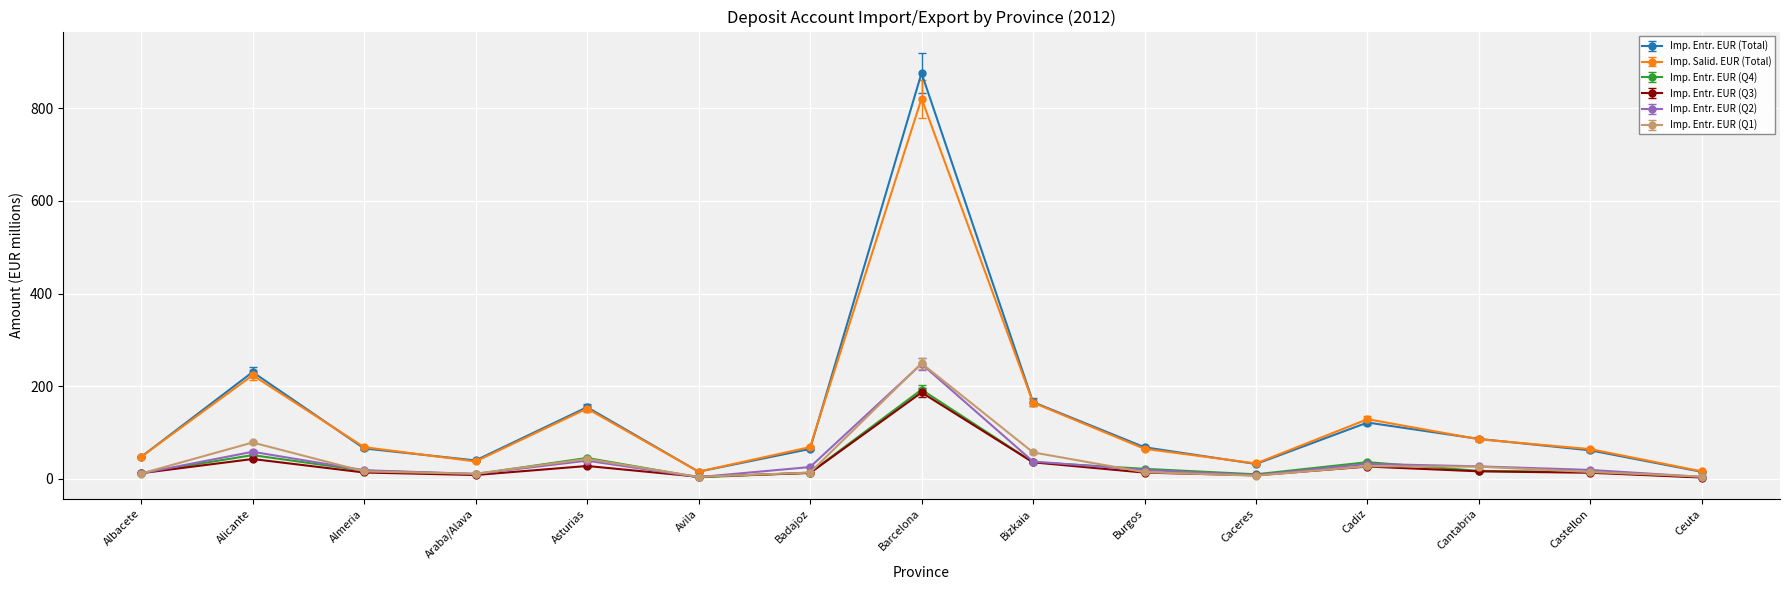

Which series has the widest spread of values?

Imp. Entr. EUR (Total)